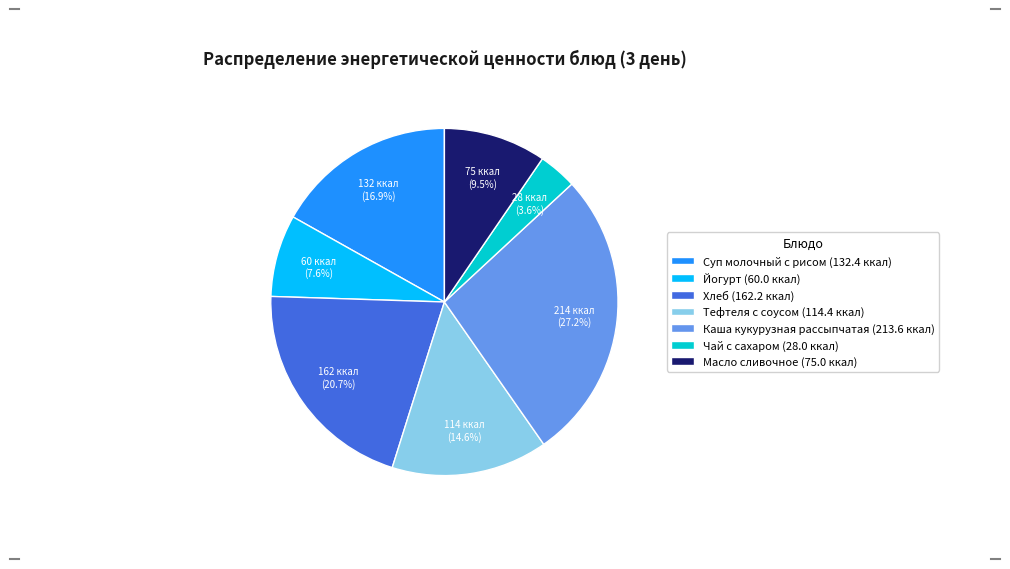

What percentage is the Тефтеля с соусом slice, to the nearest percent?

15%